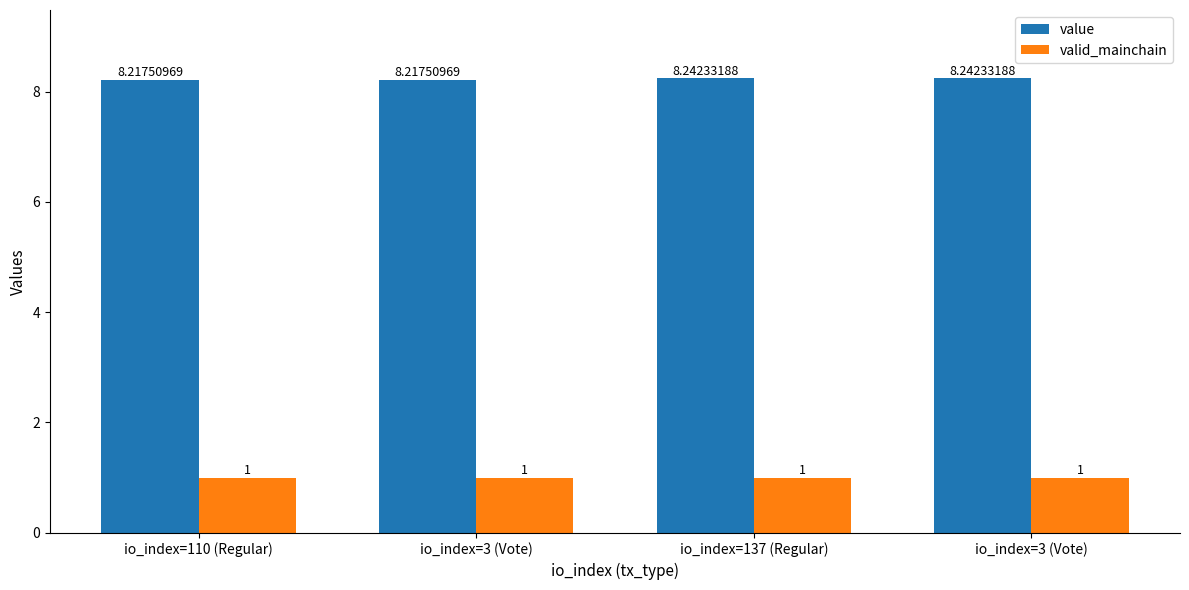

What is the average value of the value series?

8.2